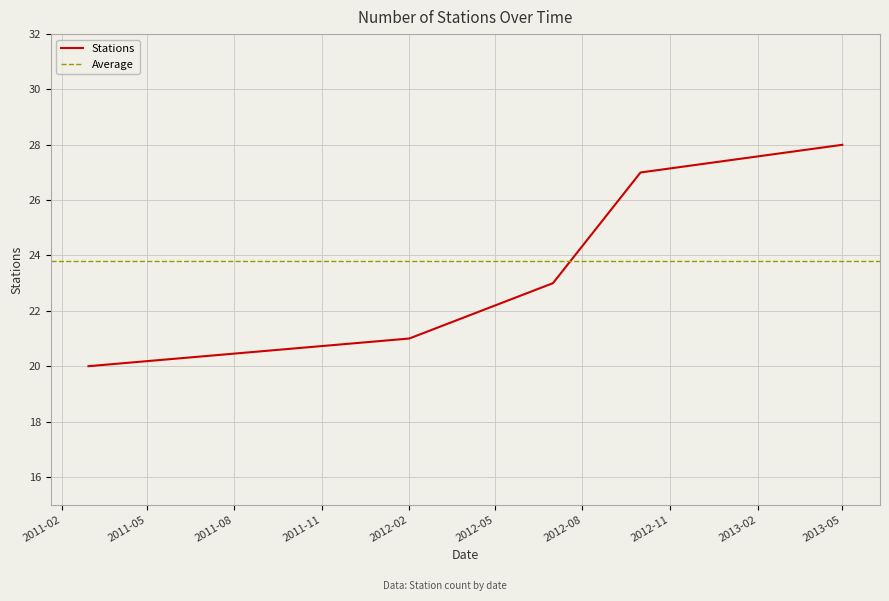

Which category has the lowest value across all series?

2011-03-01